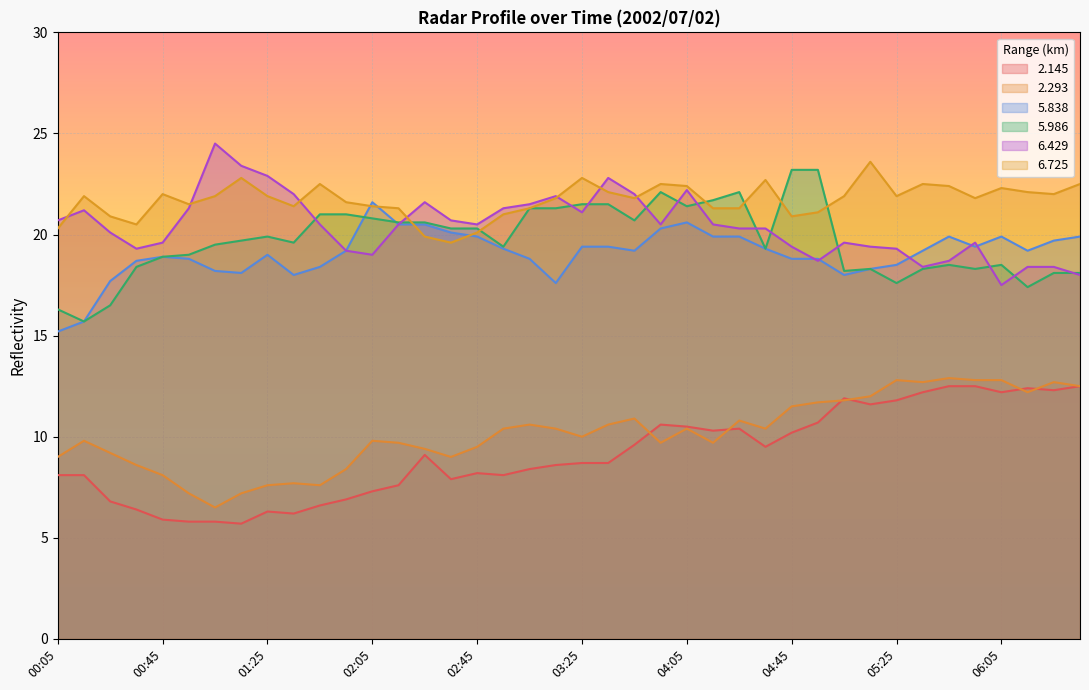

Reading left to right, list all the values displayed in this chart.

2.145: 8.1	8.1	6.8	6.4	5.9	5.8	5.8	5.7	6.3	6.2	6.6	6.9	7.3	7.6	9.1	7.9	8.2	8.1	8.4	8.6	8.7	8.7	9.6	10.6	10.5	10.3	10.4	9.5	10.2	10.7	11.9	11.6	11.8	12.2	12.5	12.5	12.2	12.4	12.3	12.5
2.293: 9.0	9.8	9.2	8.6	8.1	7.2	6.5	7.2	7.6	7.7	7.6	8.4	9.8	9.7	9.4	9.0	9.5	10.4	10.6	10.4	10.0	10.6	10.9	9.7	10.4	9.7	10.8	10.4	11.5	11.7	11.8	12.0	12.8	12.7	12.9	12.8	12.8	12.2	12.7	12.5
5.838: 15.2	15.7	17.7	18.7	18.9	18.8	18.2	18.1	19.0	18.0	18.4	19.2	21.6	20.5	20.5	20.1	19.9	19.3	18.8	17.6	19.4	19.4	19.2	20.3	20.6	19.9	19.9	19.3	18.8	18.8	18.0	18.3	18.5	19.2	19.9	19.4	19.9	19.2	19.7	19.9
5.986: 16.3	15.7	16.5	18.4	18.9	19.0	19.5	19.7	19.9	19.6	21.0	21.0	20.8	20.6	20.6	20.3	20.3	19.4	21.3	21.3	21.5	21.5	20.7	22.1	21.4	21.7	22.1	19.3	23.2	23.2	18.2	18.3	17.6	18.3	18.5	18.3	18.5	17.4	18.1	18.1
6.429: 20.7	21.2	20.1	19.3	19.6	21.3	24.5	23.4	22.9	22.0	20.5	19.2	19.0	20.5	21.6	20.7	20.5	21.3	21.5	21.9	21.1	22.8	22.0	20.5	22.2	20.5	20.3	20.3	19.4	18.7	19.6	19.4	19.3	18.4	18.7	19.6	17.5	18.4	18.4	18.0
6.725: 20.3	21.9	20.9	20.5	22.0	21.5	21.9	22.8	21.9	21.4	22.5	21.6	21.4	21.3	19.9	19.6	20.1	21.0	21.3	21.8	22.8	22.1	21.8	22.5	22.4	21.3	21.3	22.7	20.9	21.1	21.9	23.6	21.9	22.5	22.4	21.8	22.3	22.1	22.0	22.5